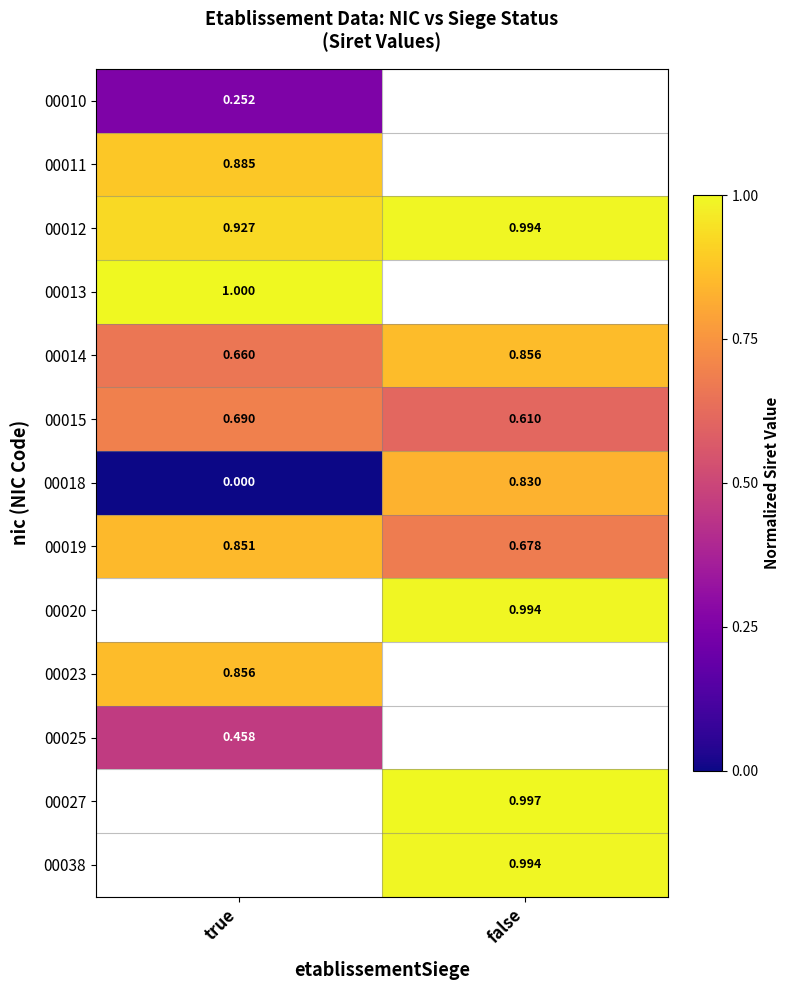

At which category does the chart reach its peak across all series?

true